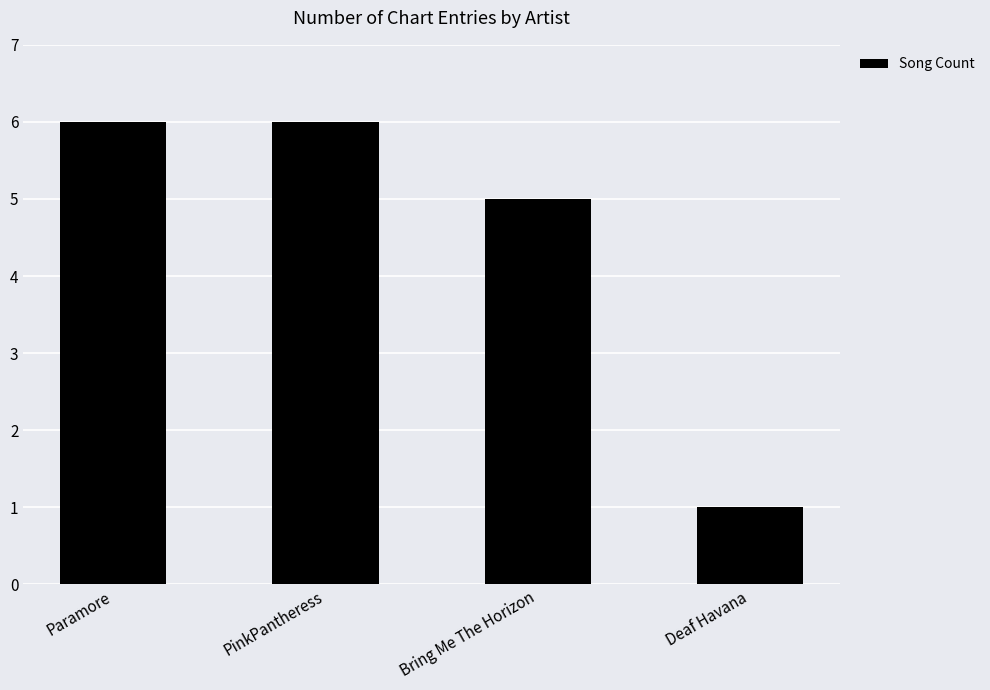

What position from the left is Deaf Havana?

4